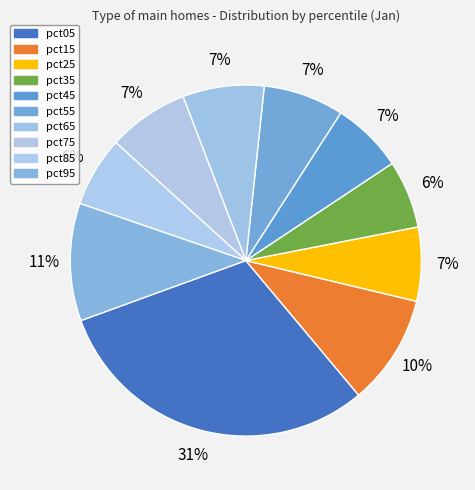

How many slices are in this pie chart?

10